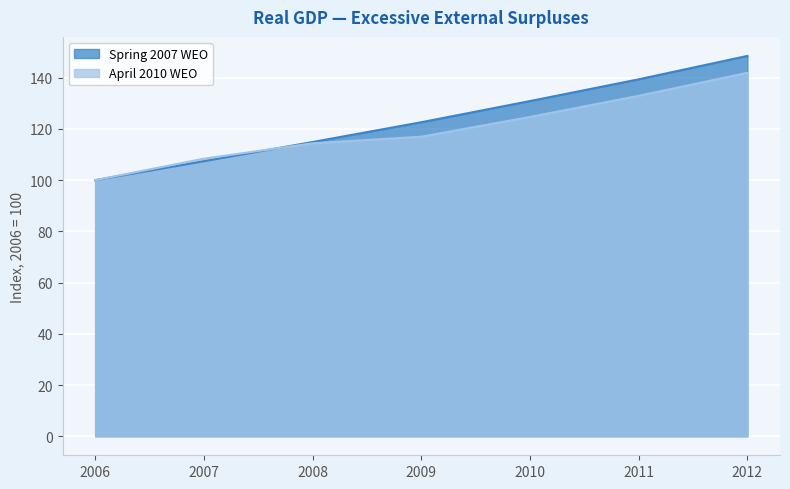

Which series ends up on top after the final intersection of April 2010 WEO and Spring 2007 WEO?

Spring 2007 WEO